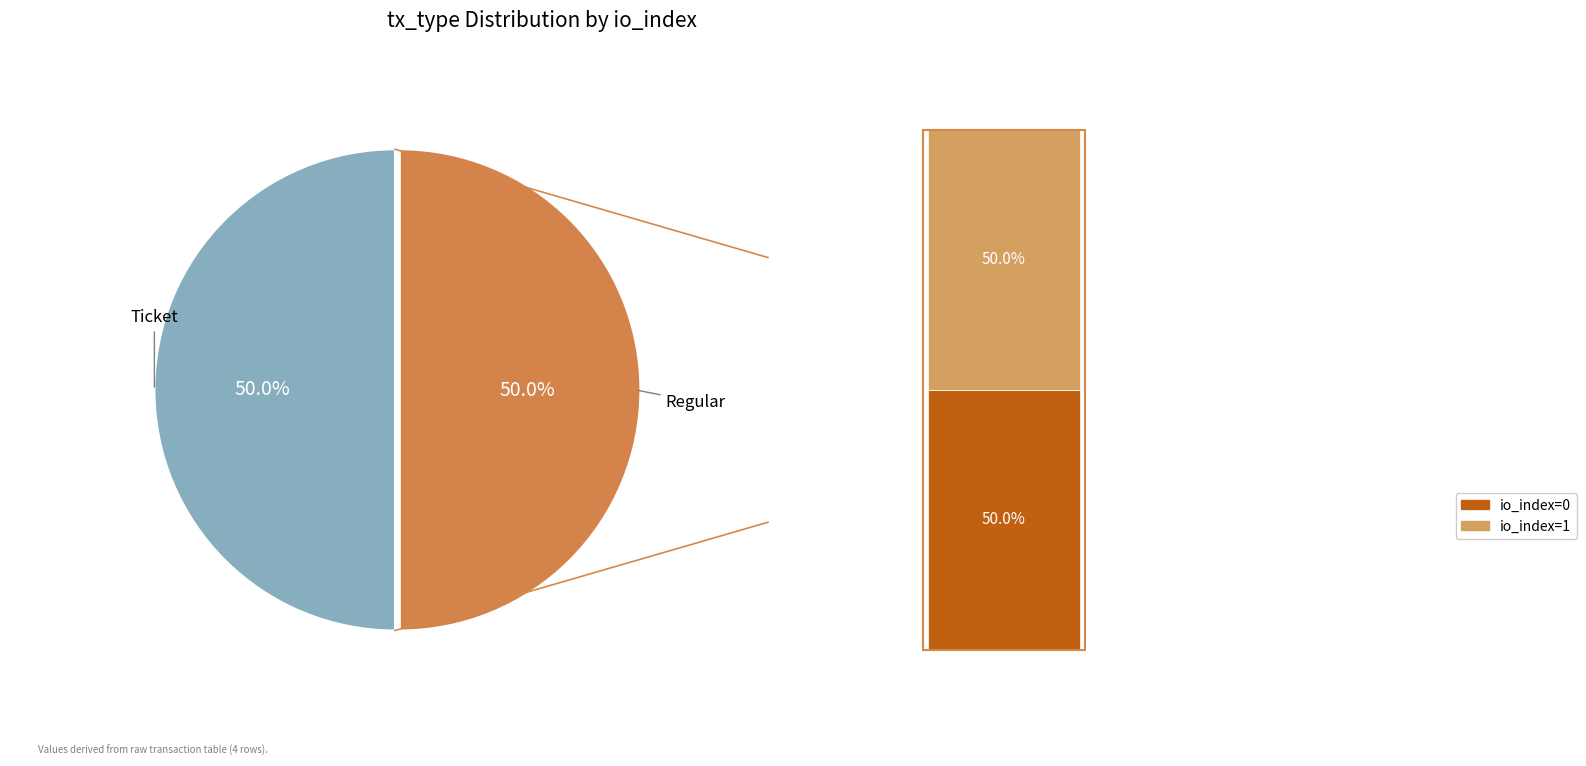

Between Ticket and Regular, which is larger?

Regular